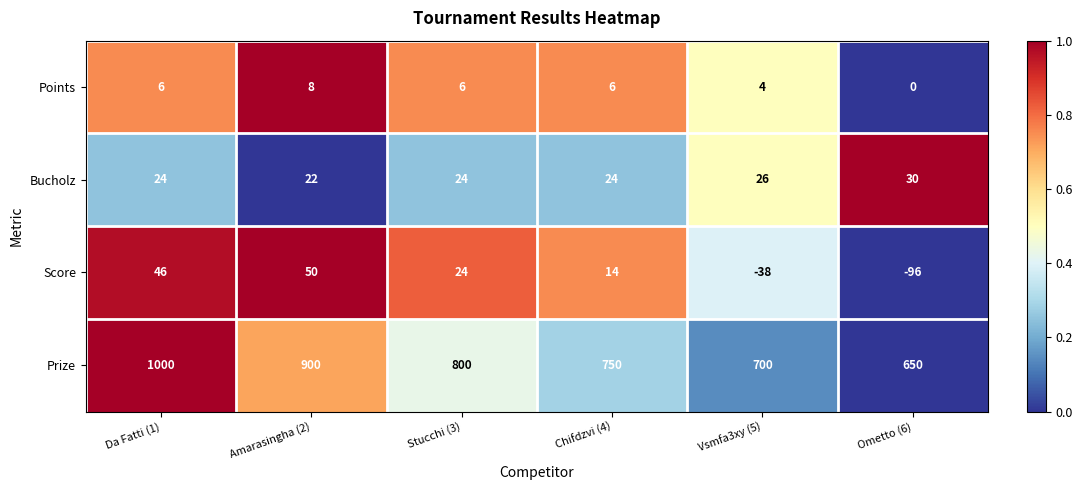

Count the number of categories in the chart.

6